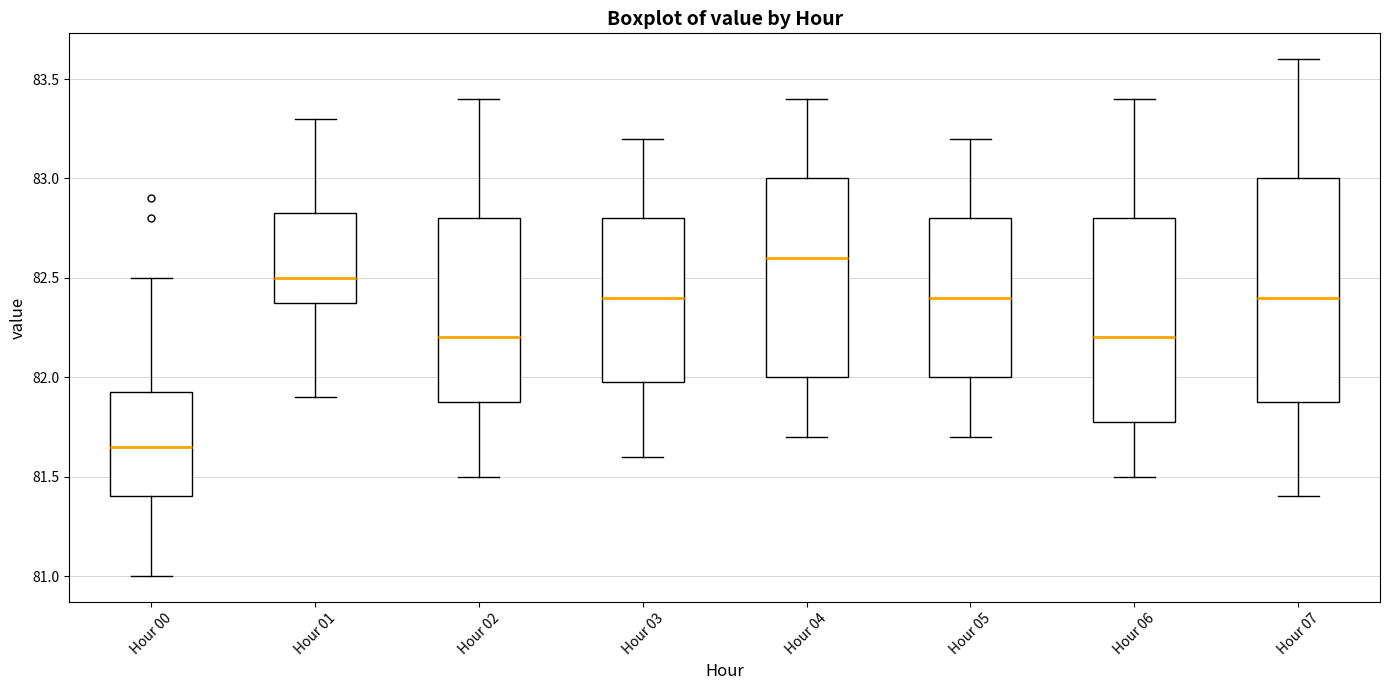

Which box's median line is the lowest?

Hour 00